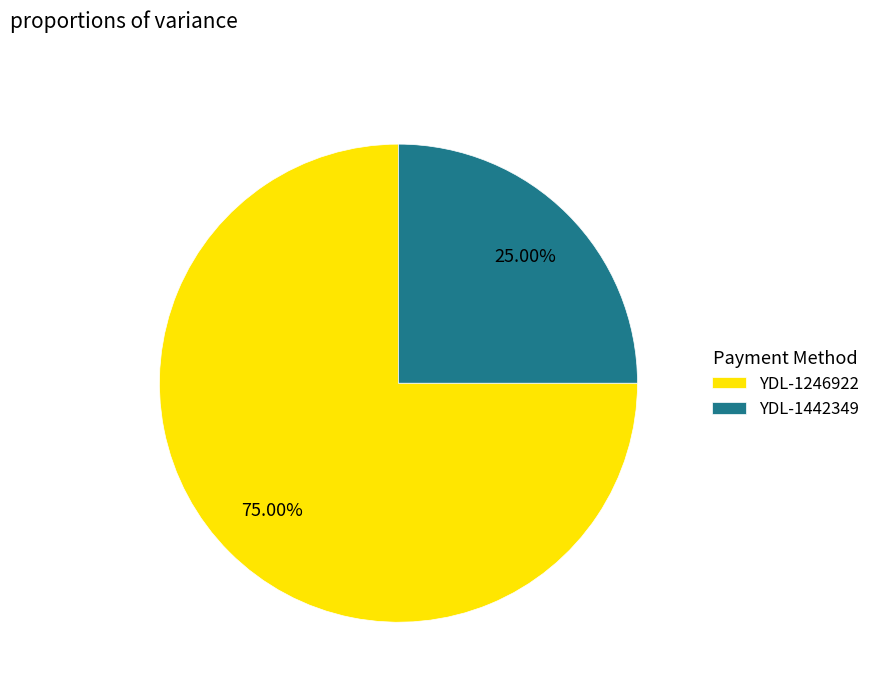

Rank the categories by value from lowest to highest.

YDL-1442349, YDL-1246922